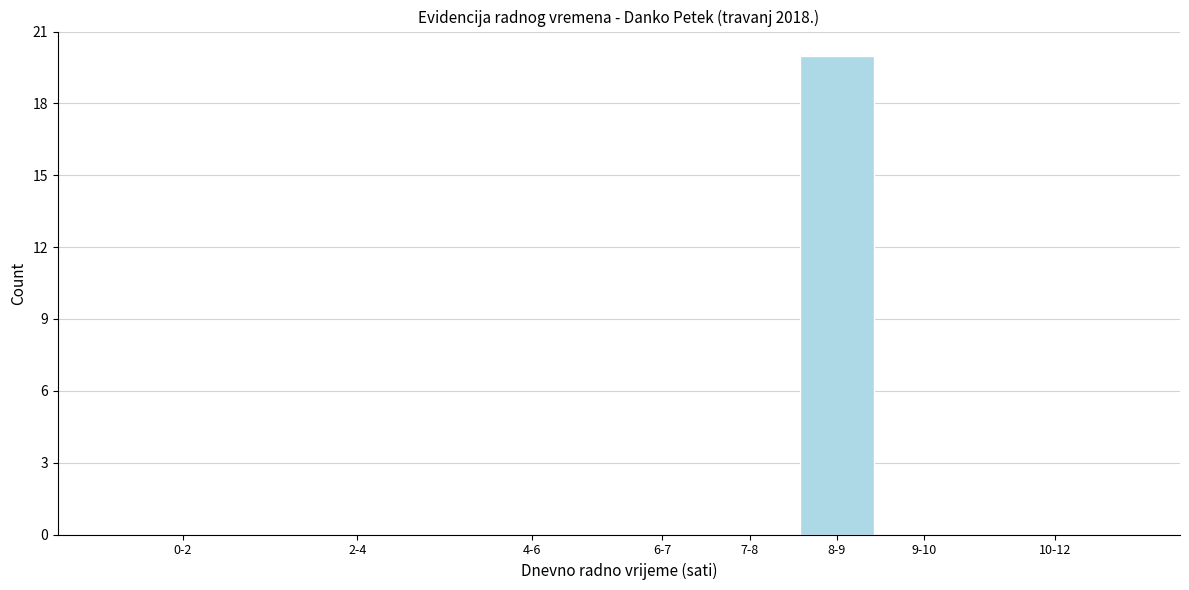

Reading left to right, what are all the values shown in this chart?

0-2=0	2-4=0	4-6=0	6-7=0	7-8=0	8-9=20	9-10=0	10-12=0